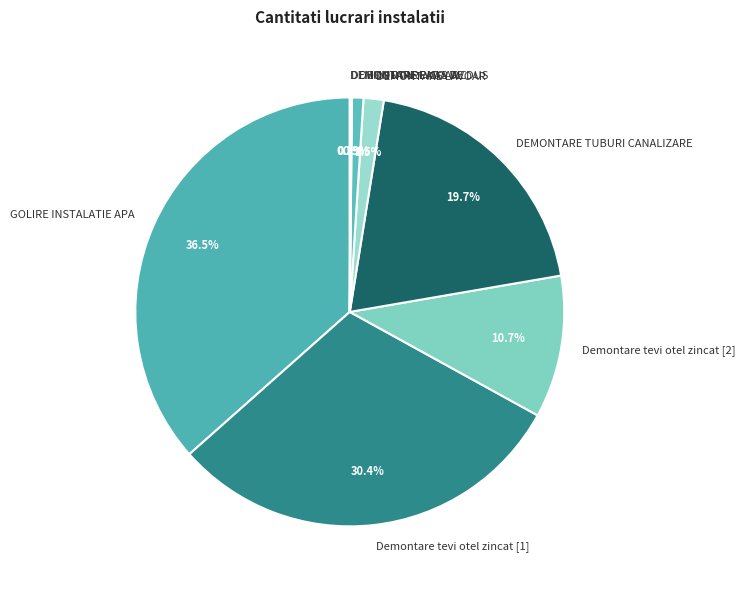

Does GOLIRE INSTALATIE APA represent more than half of the total?

No